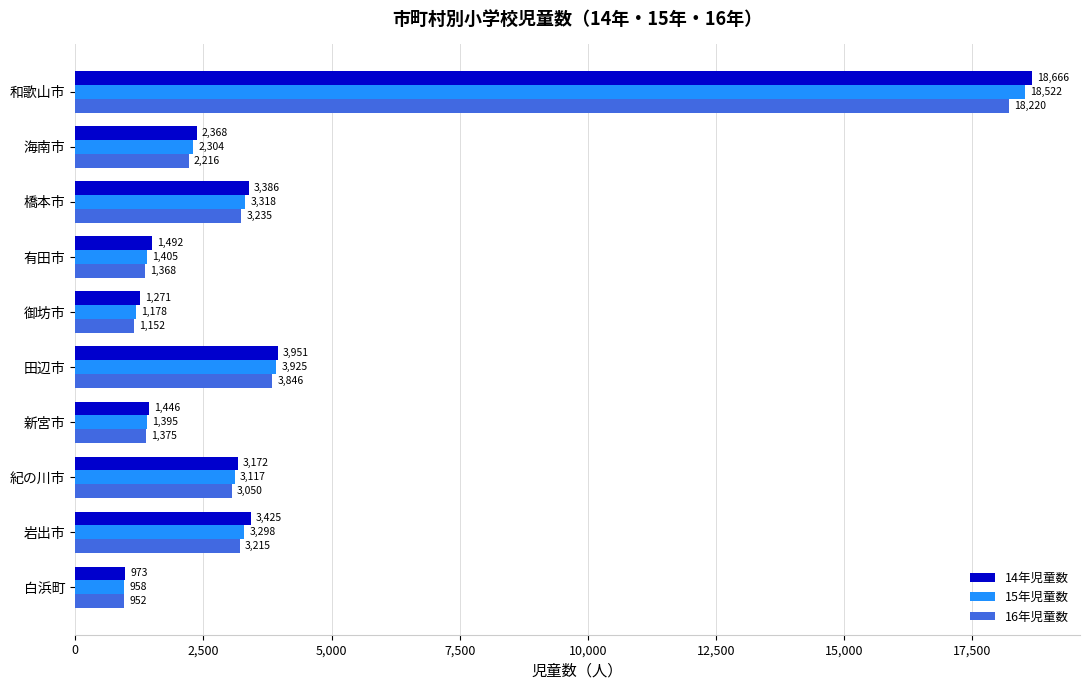

What is the difference between the second highest and second lowest values in the 14年児童数 series?

2680